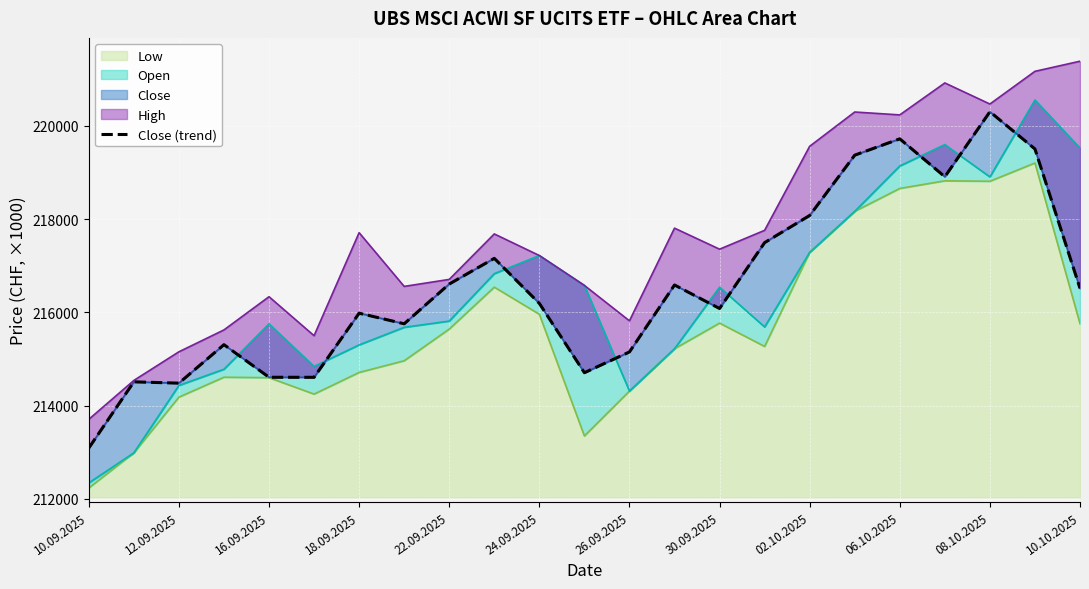

The Low series shows 300984 at 16.09.2025. True or false?

False